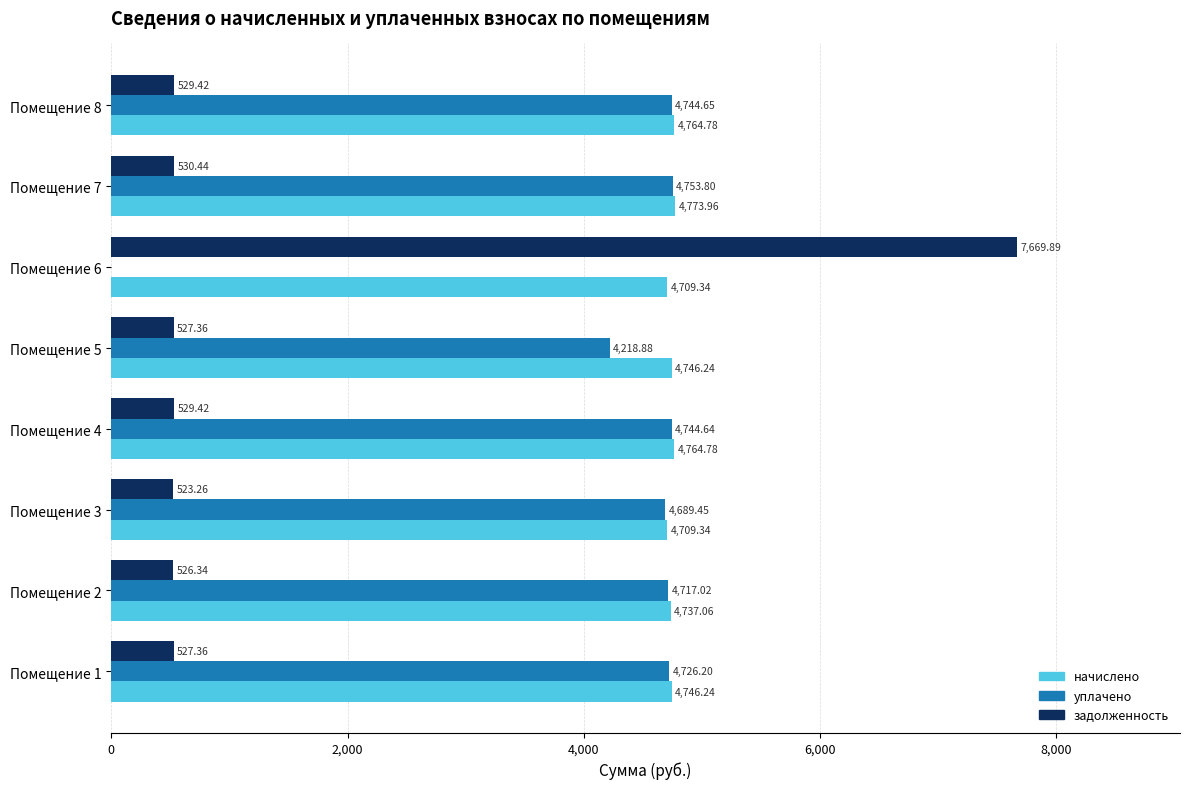

Which series has the largest total across all categories?

начислено